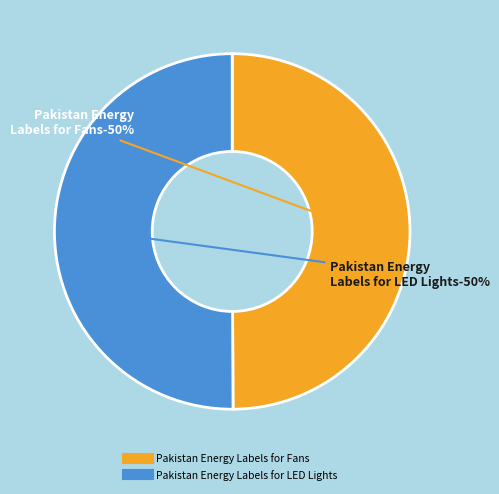

True or false: Pakistan Energy Labels for Fans accounts for 37% of the total.

False